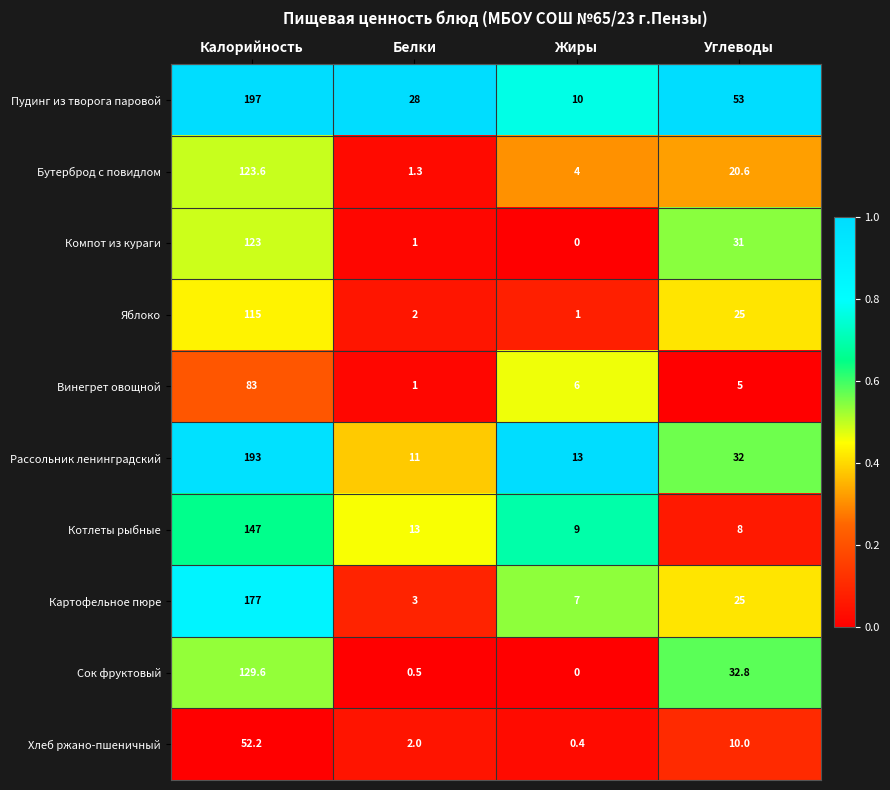

Count the number of data series in this chart.

10